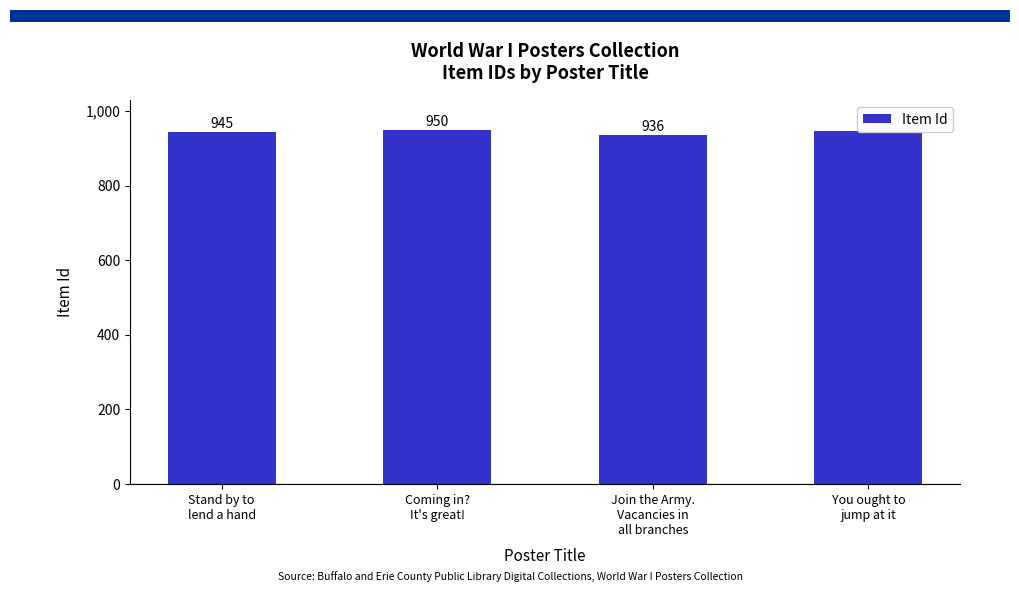

Which has a higher value, You ought to
jump at it or Join the Army.
Vacancies in
all branches?

You ought to
jump at it